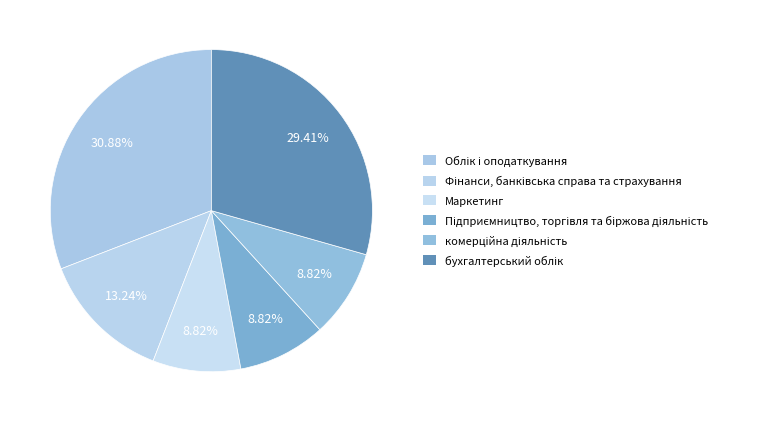

How many slices are in this pie chart?

6